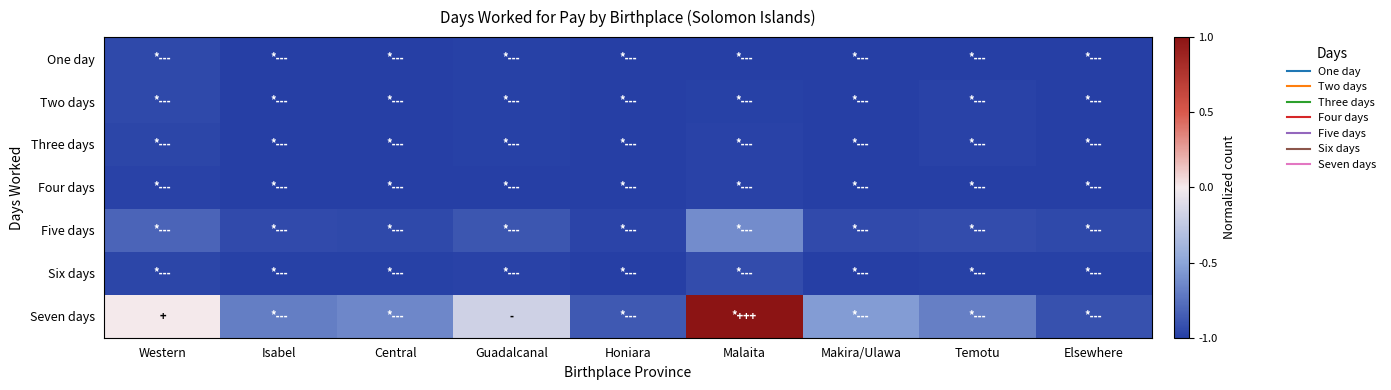

Count the number of categories in the chart.

9